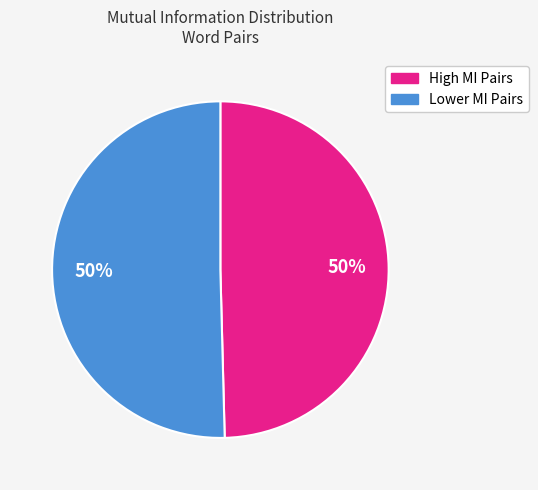

To the nearest percent, what portion does Lower MI Pairs represent?

50%